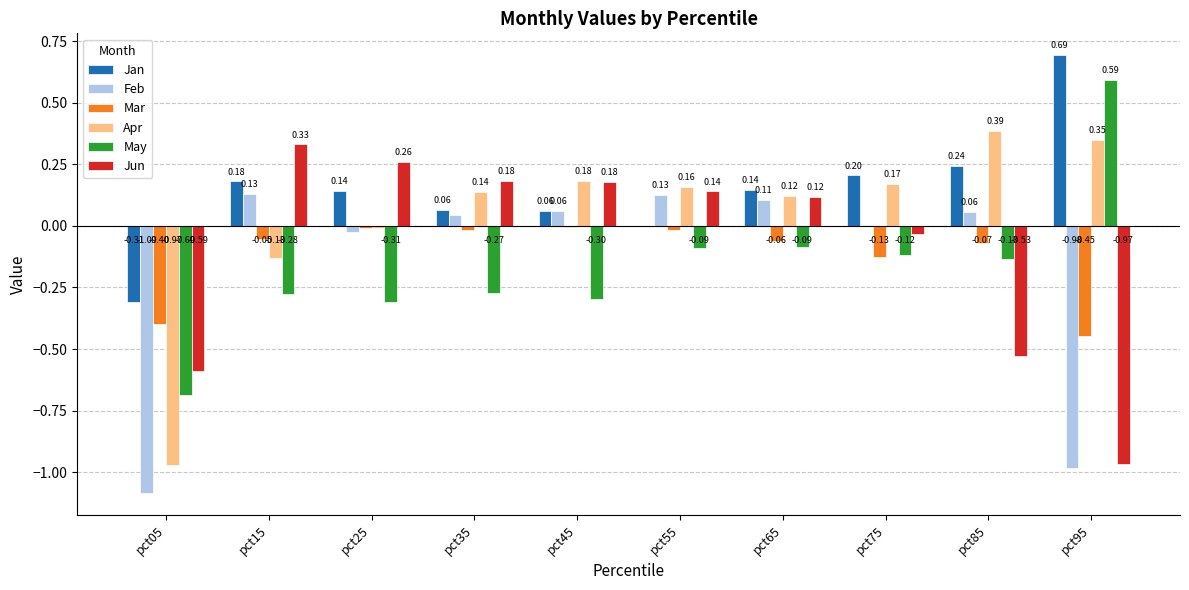

Which category has the highest value in the Mar series?

pct45